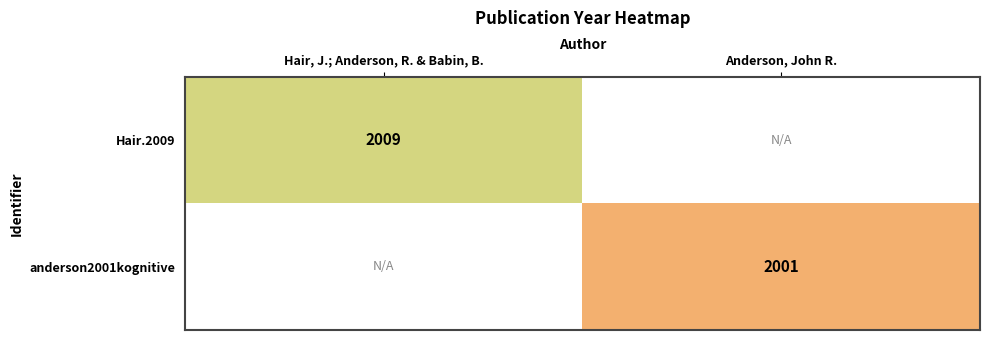

Is the value of anderson2001kognitive at Anderson, John R. greater than the value of Hair.2009 at Hair, J.; Anderson, R. & Babin, B.?

No